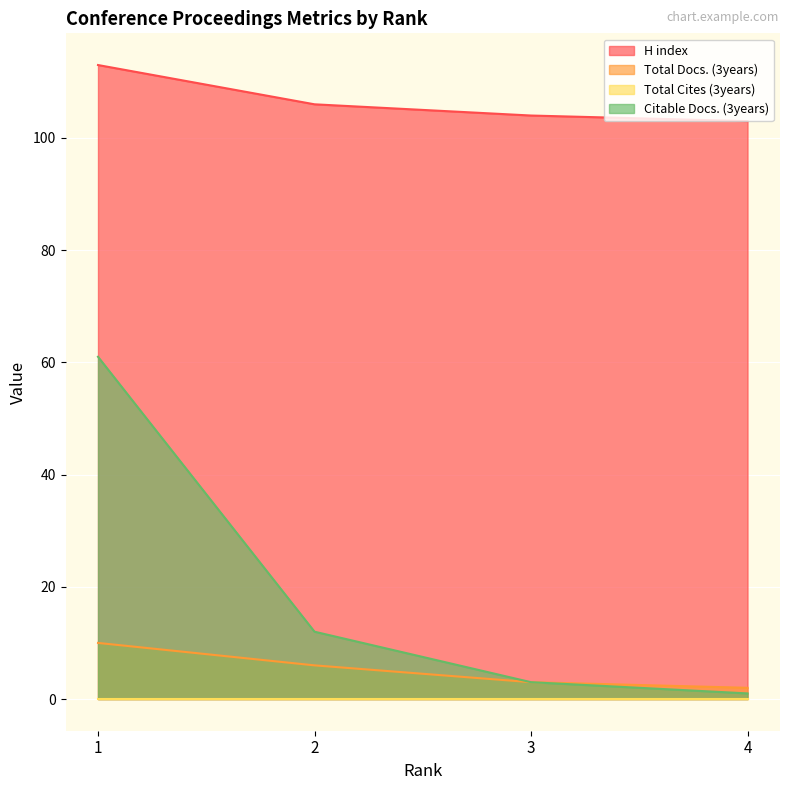

True or false: Citable Docs. (3years) and H index cross at least once.

False